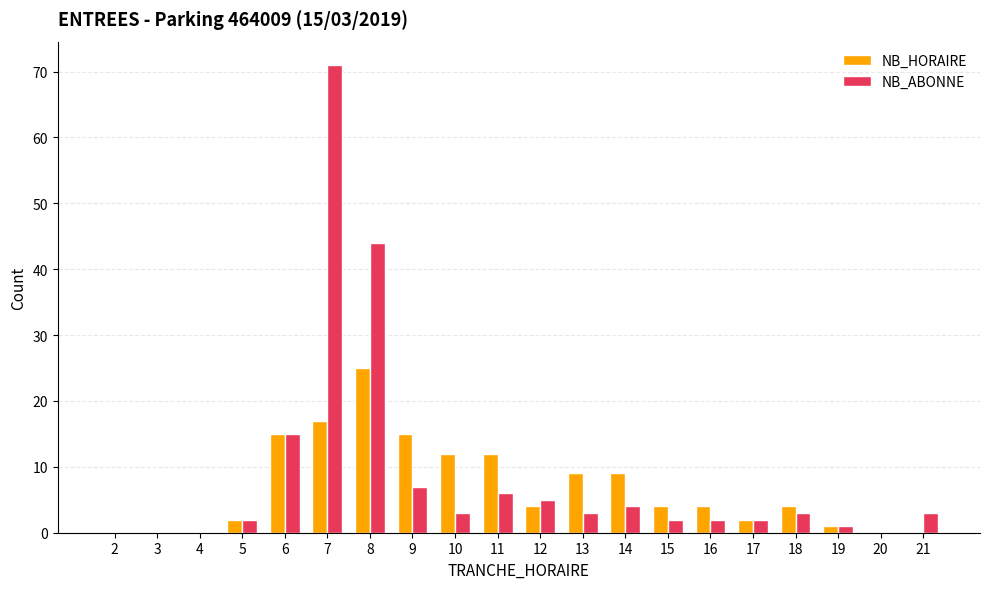

What are all the series names shown in the legend?

NB_HORAIRE, NB_ABONNE